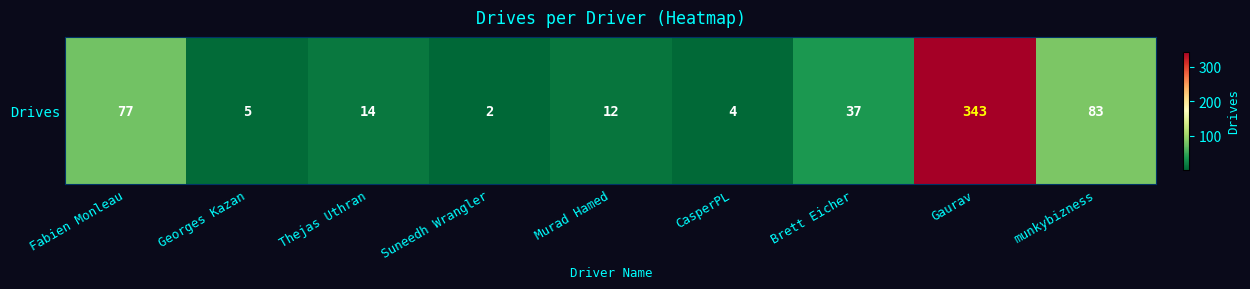

What is the change in value from Georges Kazan to Suneedh Wrangler?

-3